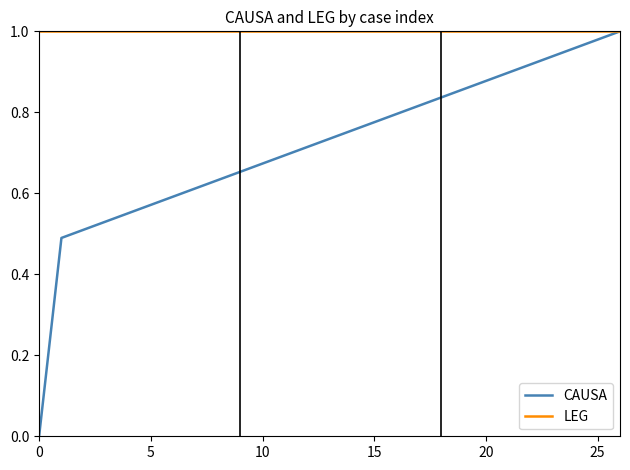

Rank the series by their average value, from highest to lowest.

LEG, CAUSA